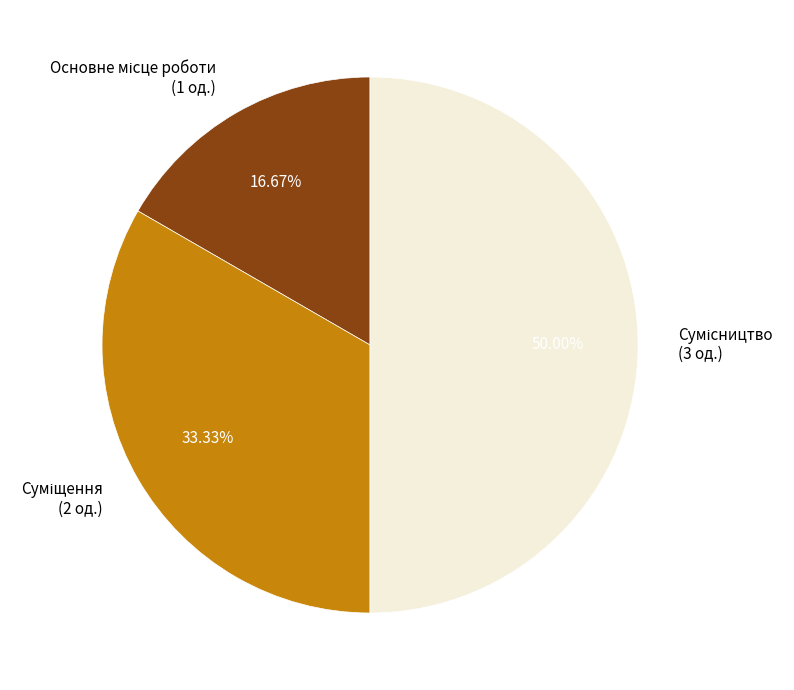

How many segments does this pie chart have?

3